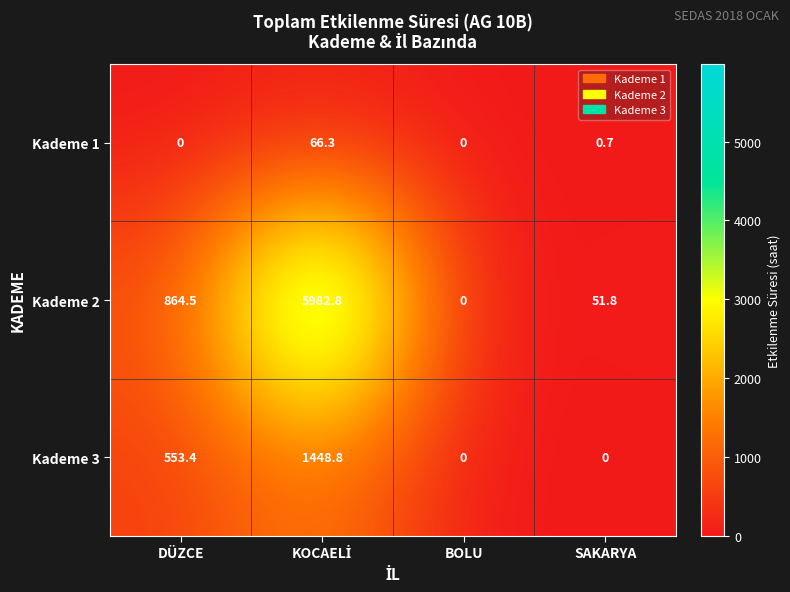

Reading left to right, what are all the values shown in this chart?

Kademe 1: 0.0	66.3	0.0	0.7
Kademe 2: 864.5	5982.8	0.0	51.8
Kademe 3: 553.4	1448.8	0.0	0.0